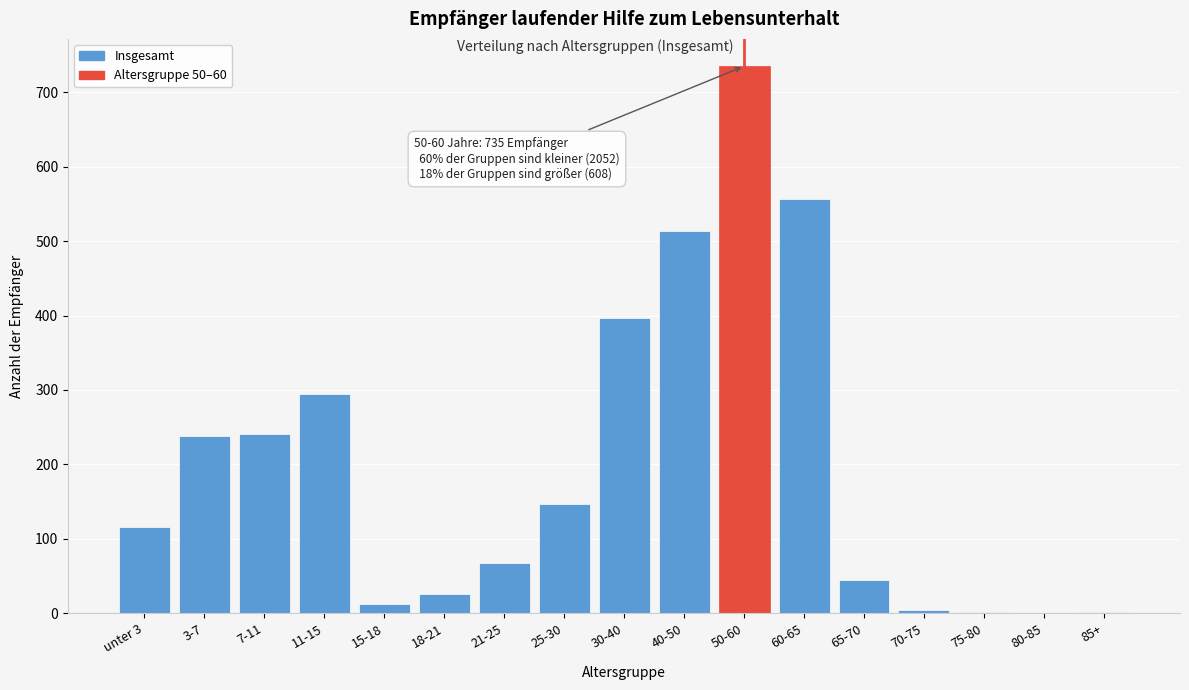

What is the sum of all values?

3395